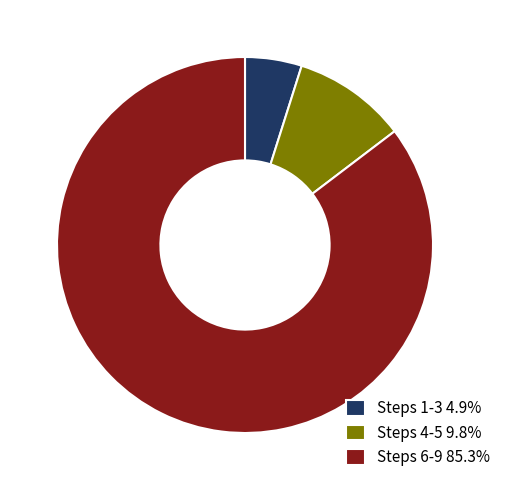

Does any single category account for the majority?

Yes